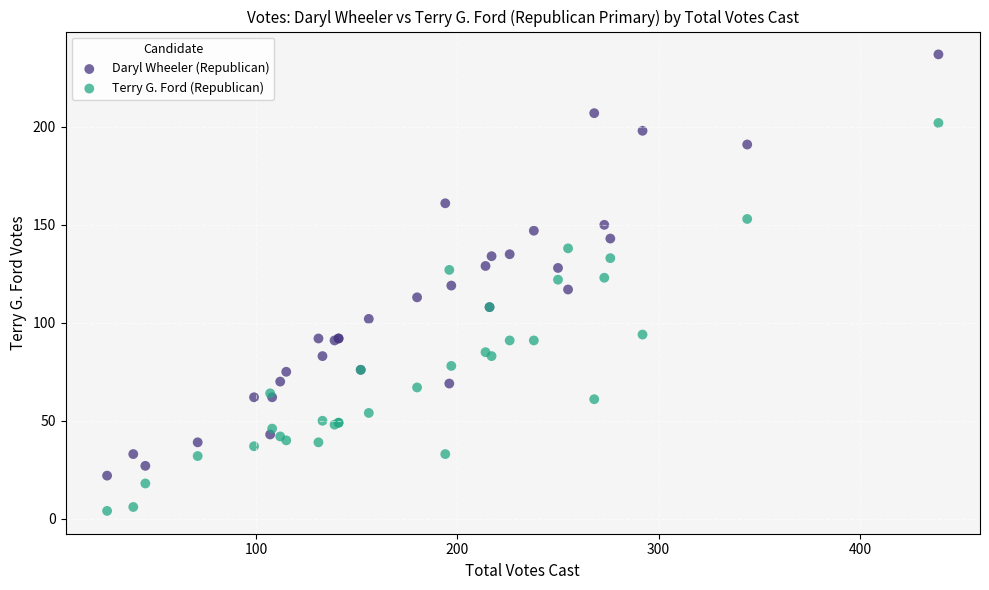

Which series contains the highest Y value?

Daryl Wheeler (Republican)